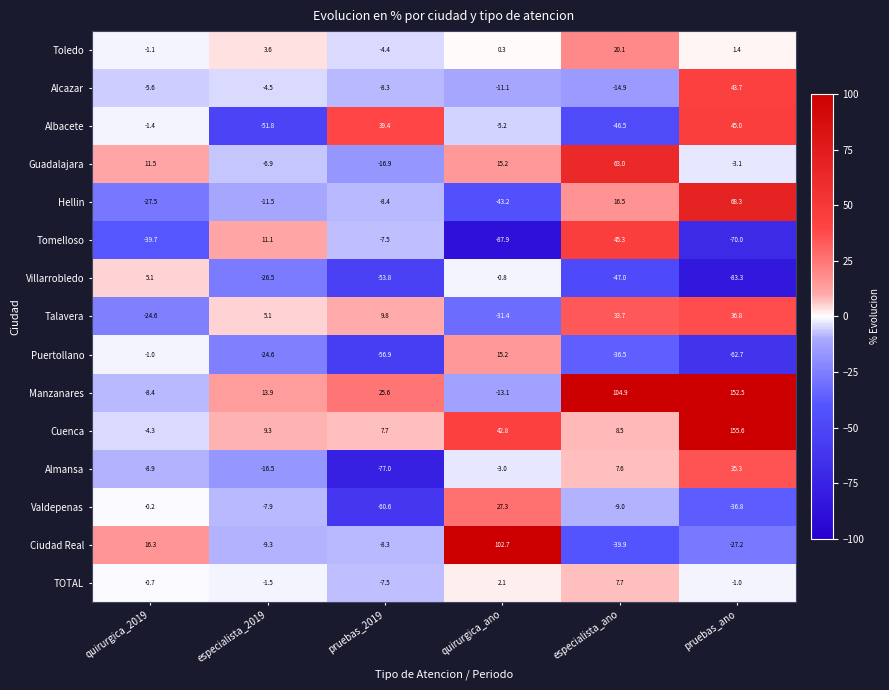

What is the difference between the maximum and minimum values in the Valdepenas series?

87.9